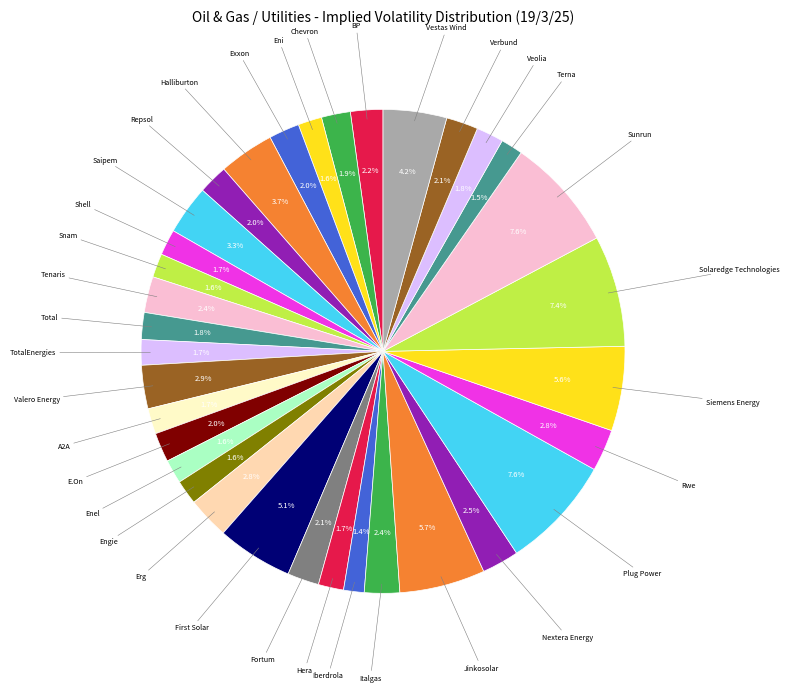

How many slices are in this pie chart?

34